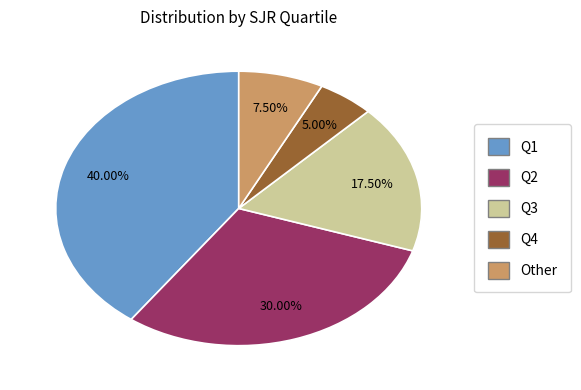

What percentage do Q1 and Q4 together represent?

45.0%